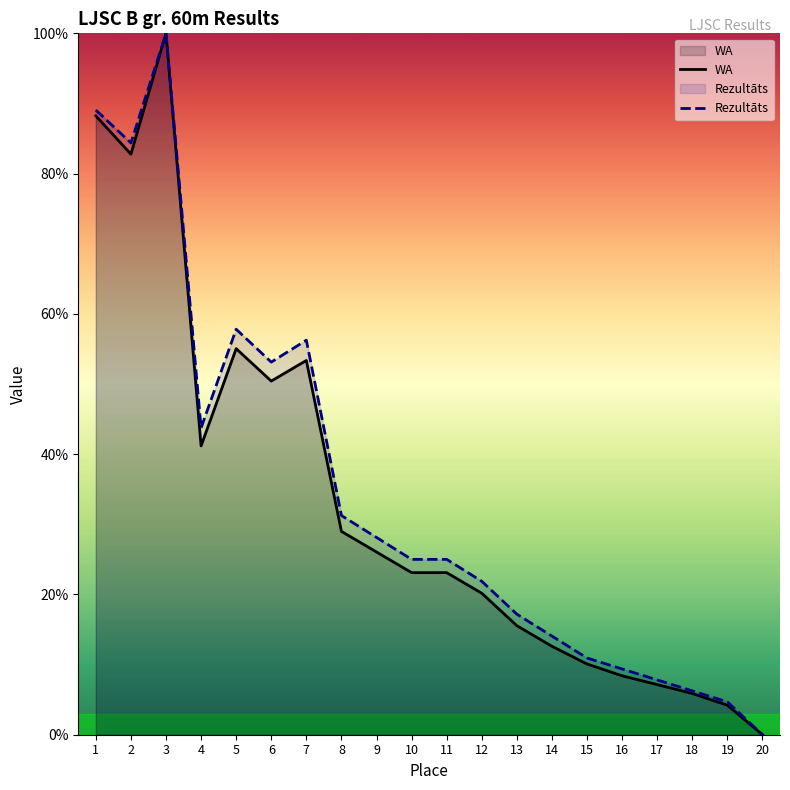

What is the maximum value for WA?

100.0